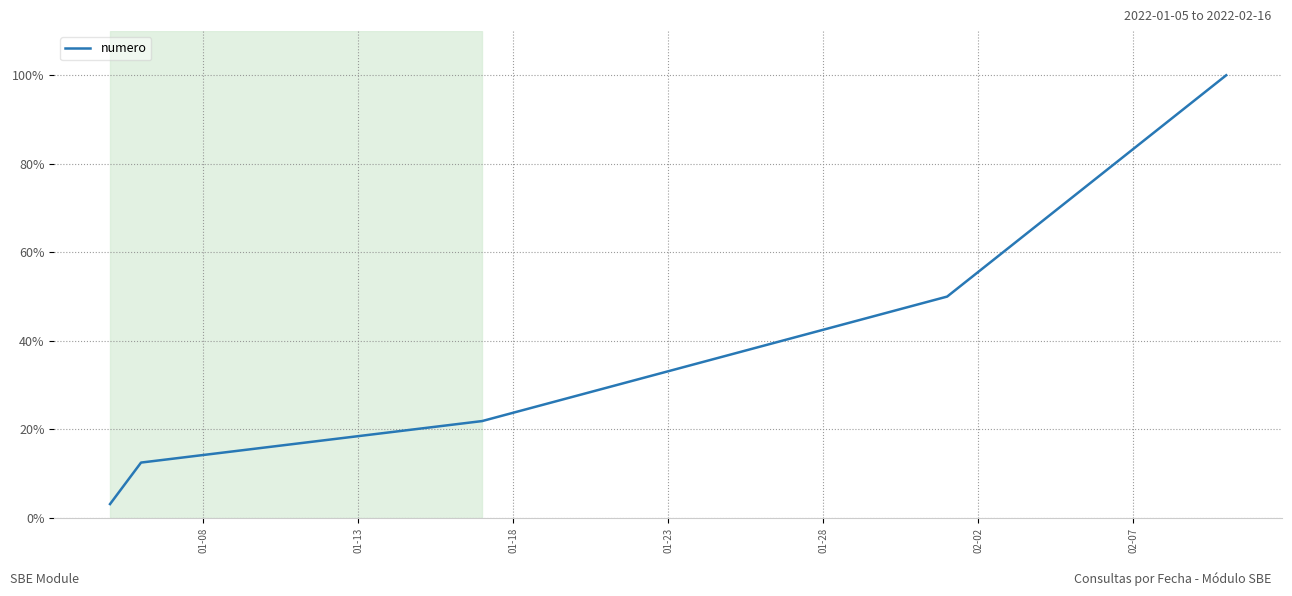

True or false: there are more than 0 points higher than both neighbors.

False